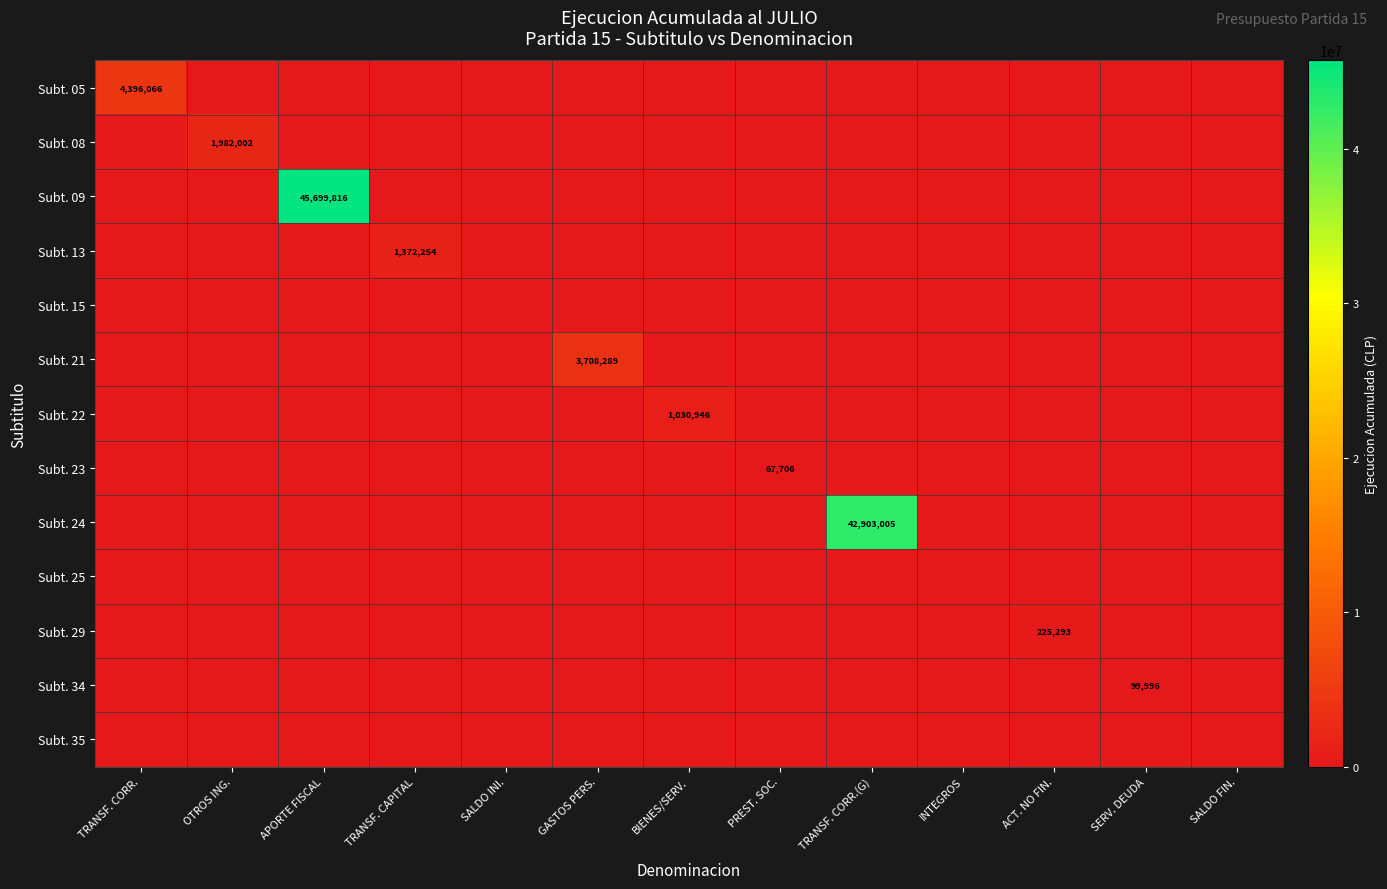

Rank the categories by Subt. 23 value from lowest to highest.

TRANSF. CORR., OTROS ING., APORTE FISCAL, TRANSF. CAPITAL, SALDO INI., GASTOS PERS., BIENES/SERV., TRANSF. CORR.(G), INTEGROS, ACT. NO FIN., SERV. DEUDA, SALDO FIN., PREST. SOC.